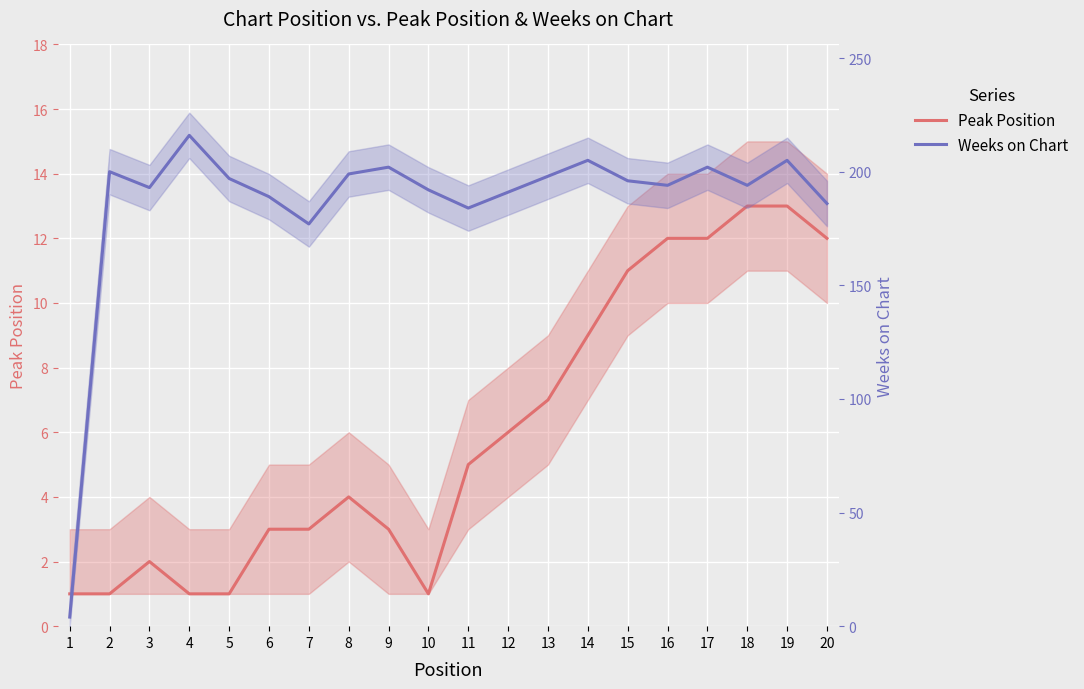

How many lines are shown in the chart?

2